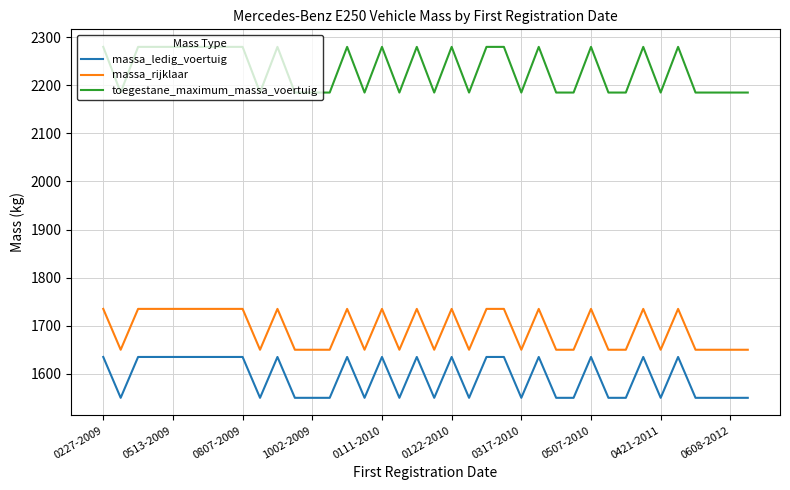

Count the massa_ledig_voertuig values in the range 1550 to 1635.

38